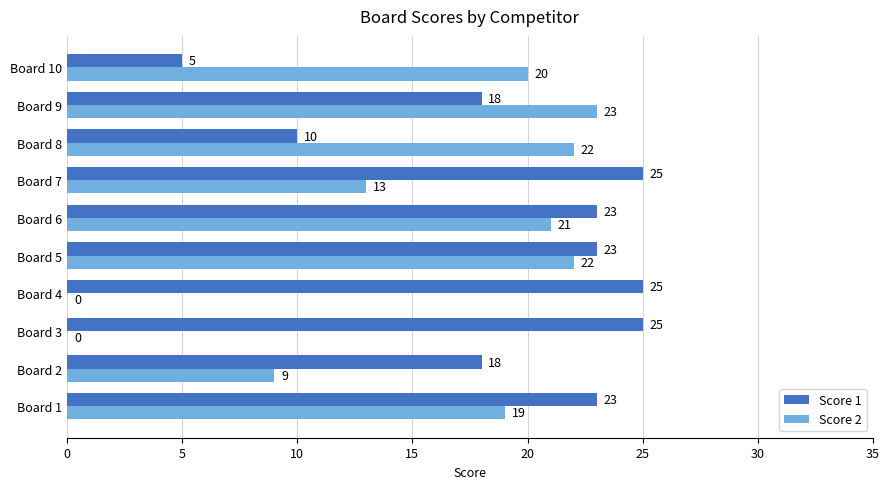

At which category is the sum across all series the highest?

Board 5